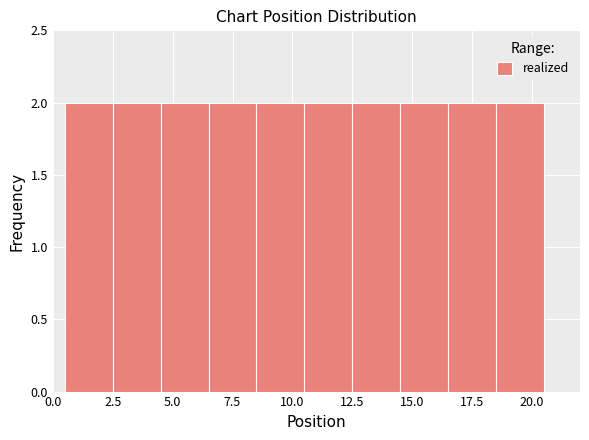

Reading left to right, list every bar in this chart as the range it spans on the x-axis followed by its height. The values are not printed on the chart, so give them approximately, as read against the axis.

0.5 to 2.5: 2
2.5 to 4.5: 2
4.5 to 6.5: 2
6.5 to 8.5: 2
8.5 to 10.5: 2
10.5 to 12.5: 2
12.5 to 14.5: 2
14.5 to 16.5: 2
16.5 to 18.5: 2
18.5 to 20.5: 2